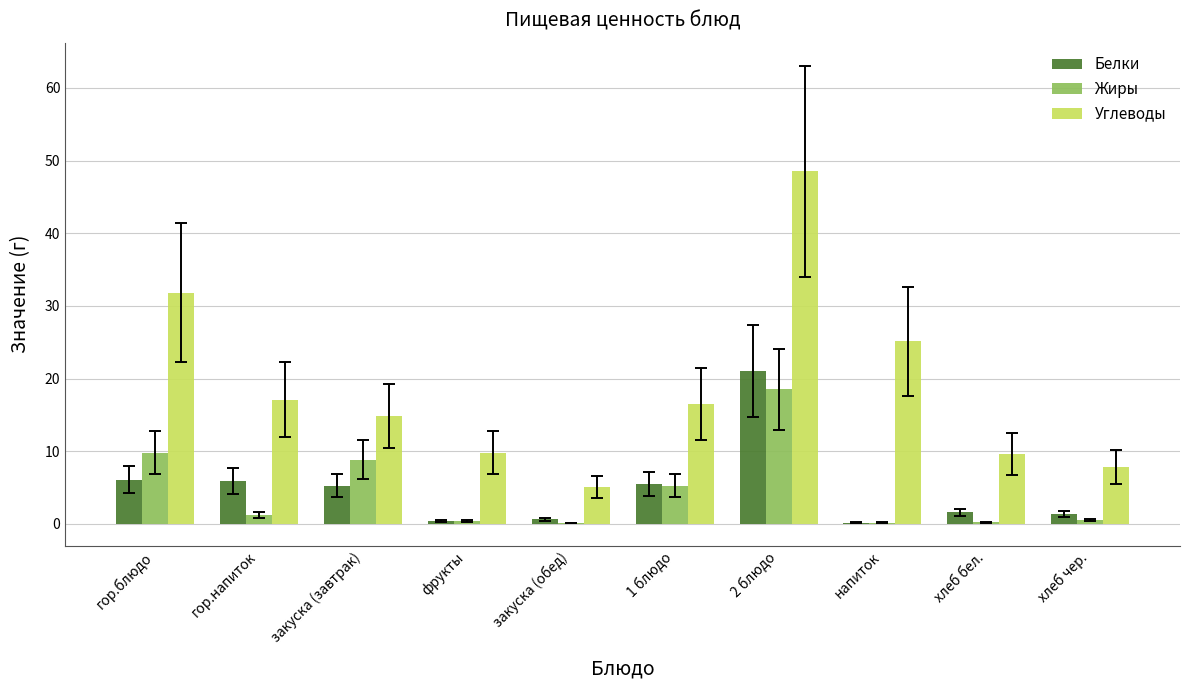

What are all the series names shown in the legend?

Белки, Жиры, Углеводы